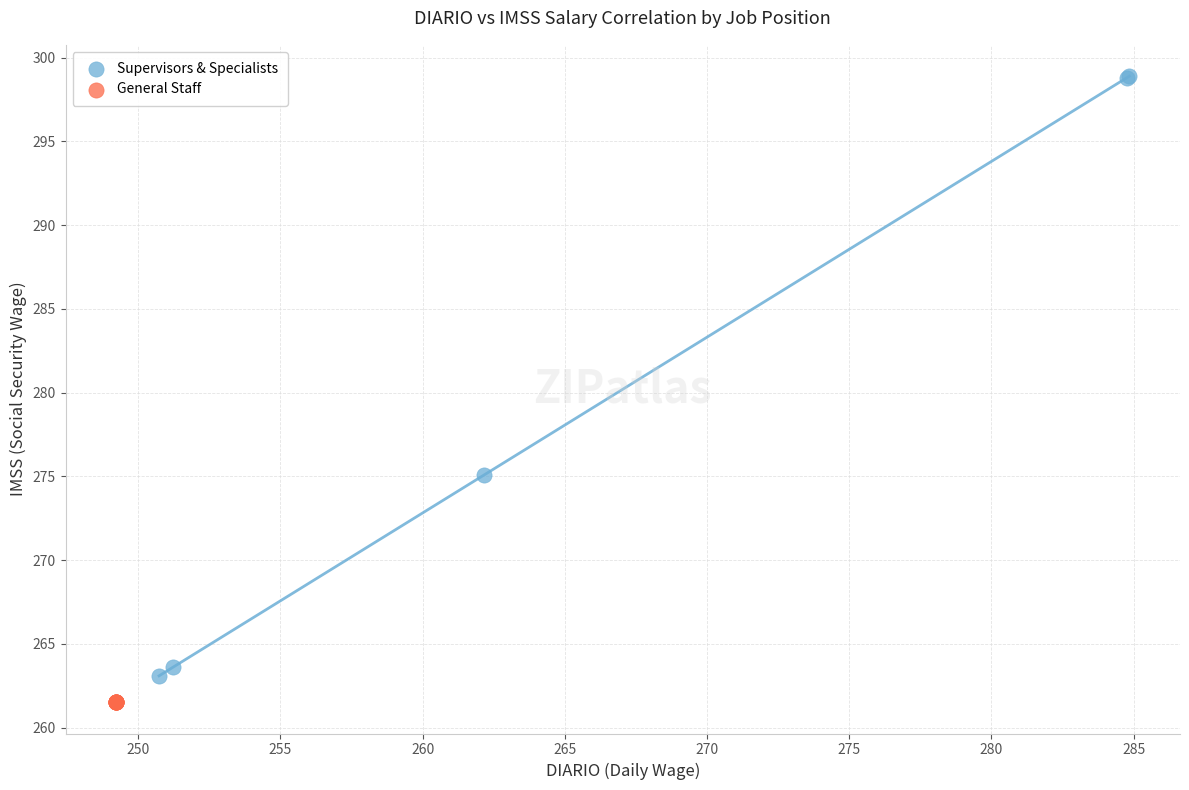

Which series contains the lowest Y value?

General Staff